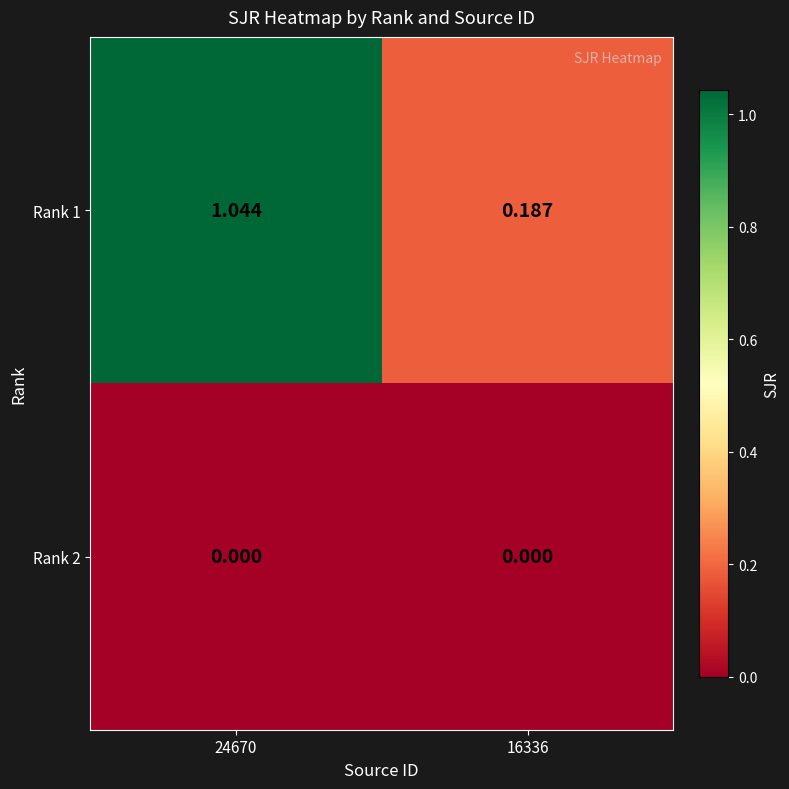

How many values in the Rank 1 series exceed 1?

1